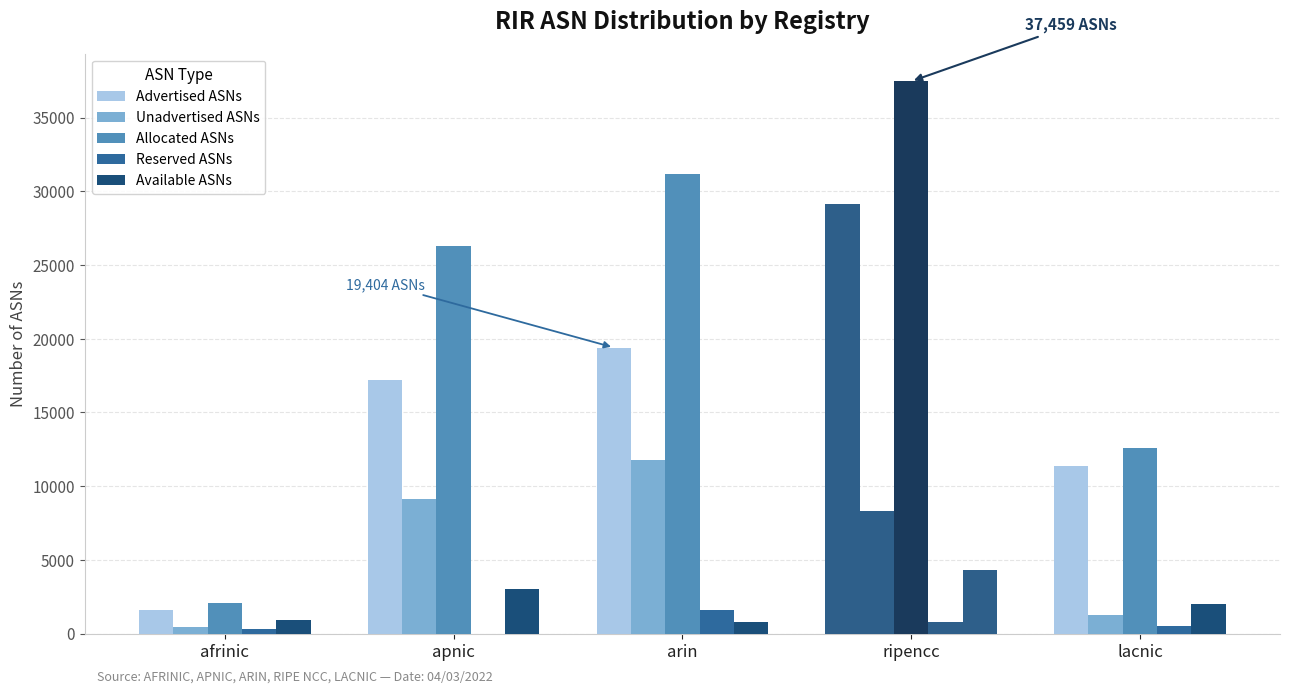

How many series are shown in this chart?

5